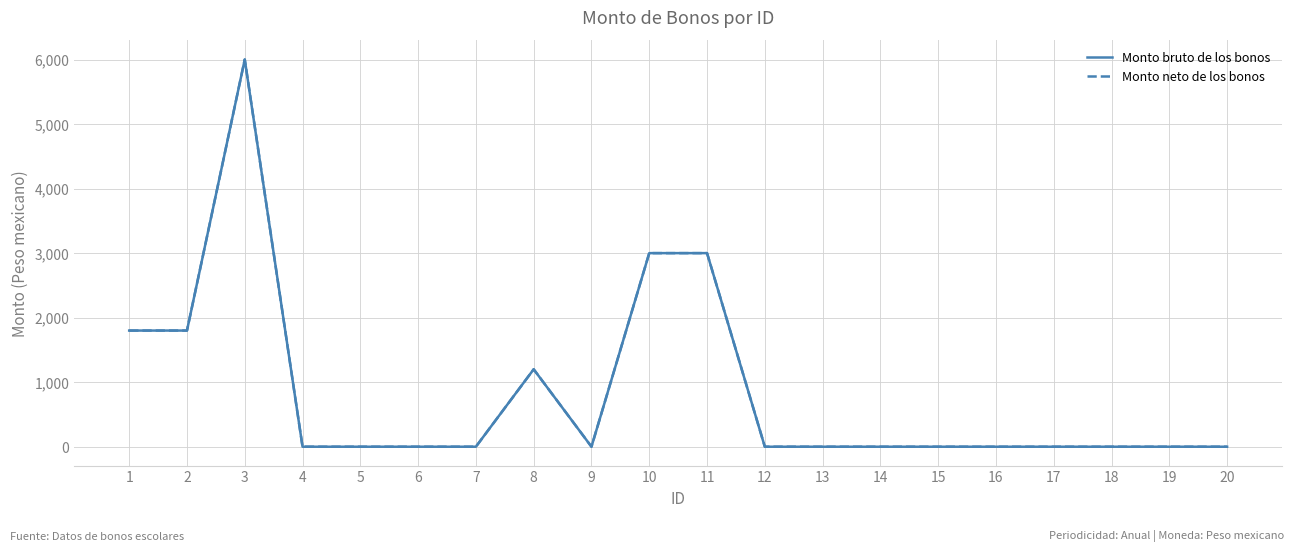

True or false: Monto bruto de los bonos has more than 1 interior local peaks.

True